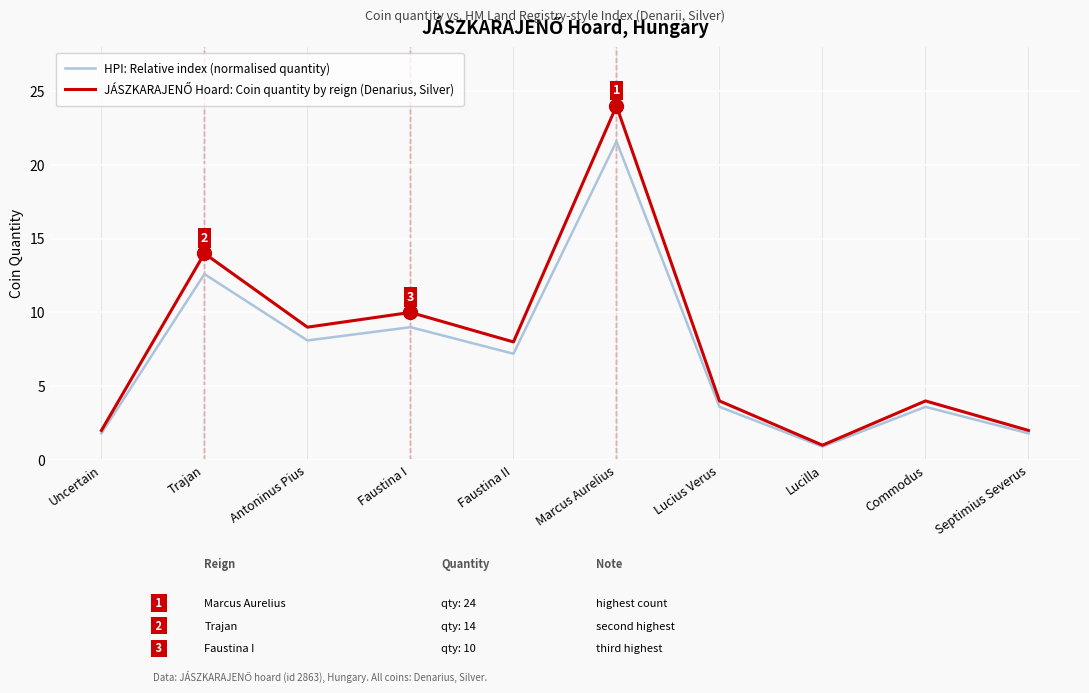

What is the spread (max minus min) of values at Antoninus Pius?

0.9